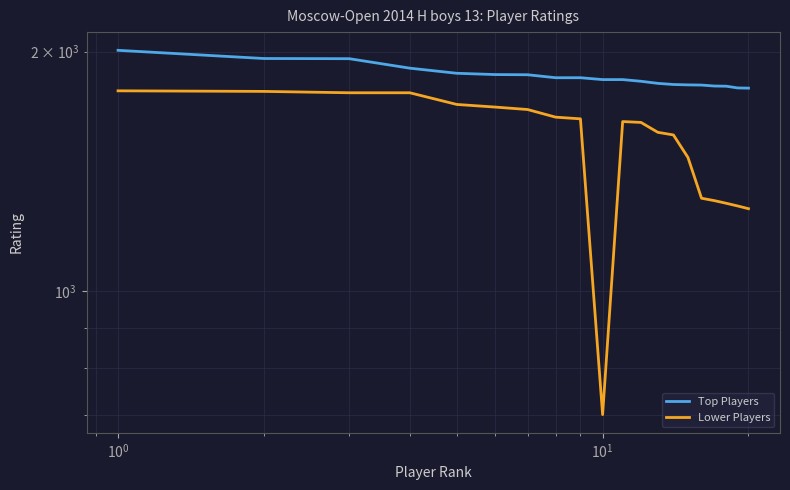

What is the minimum value for Lower Players?

700